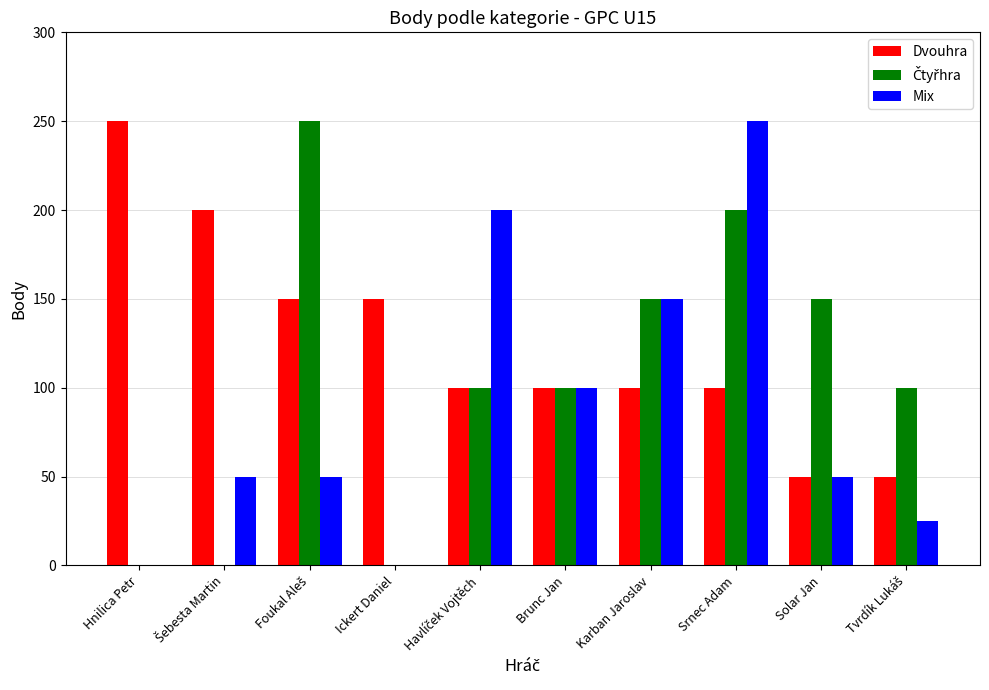

Which series has the largest total across all categories?

Dvouhra